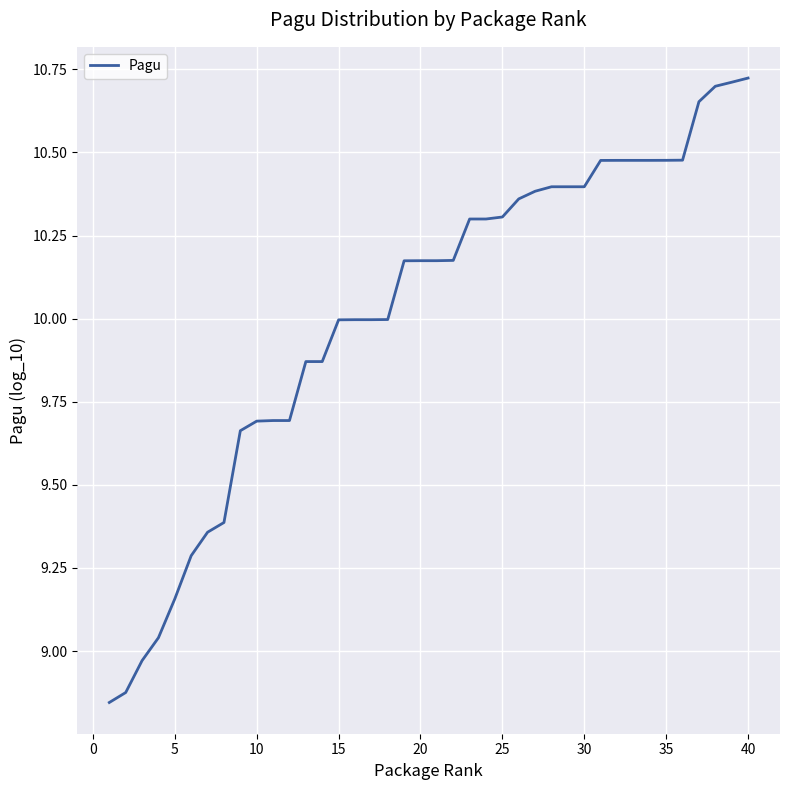

What is the difference between the maximum and minimum values?

1.9